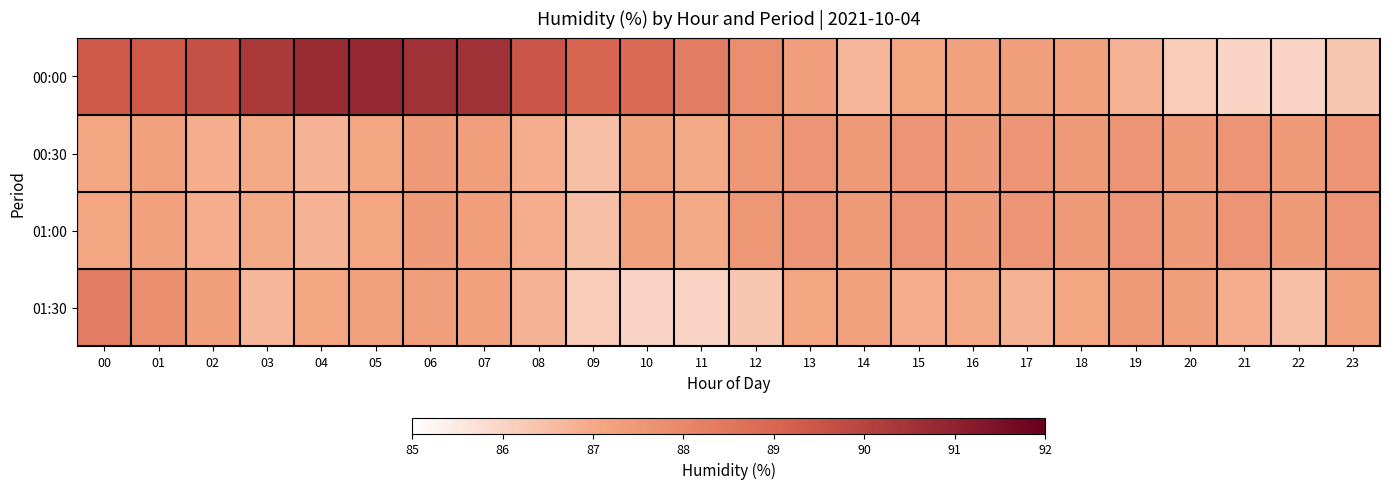

At 09, list the series in order from largest to smallest.

00:00, 00:30, 01:00, 01:30